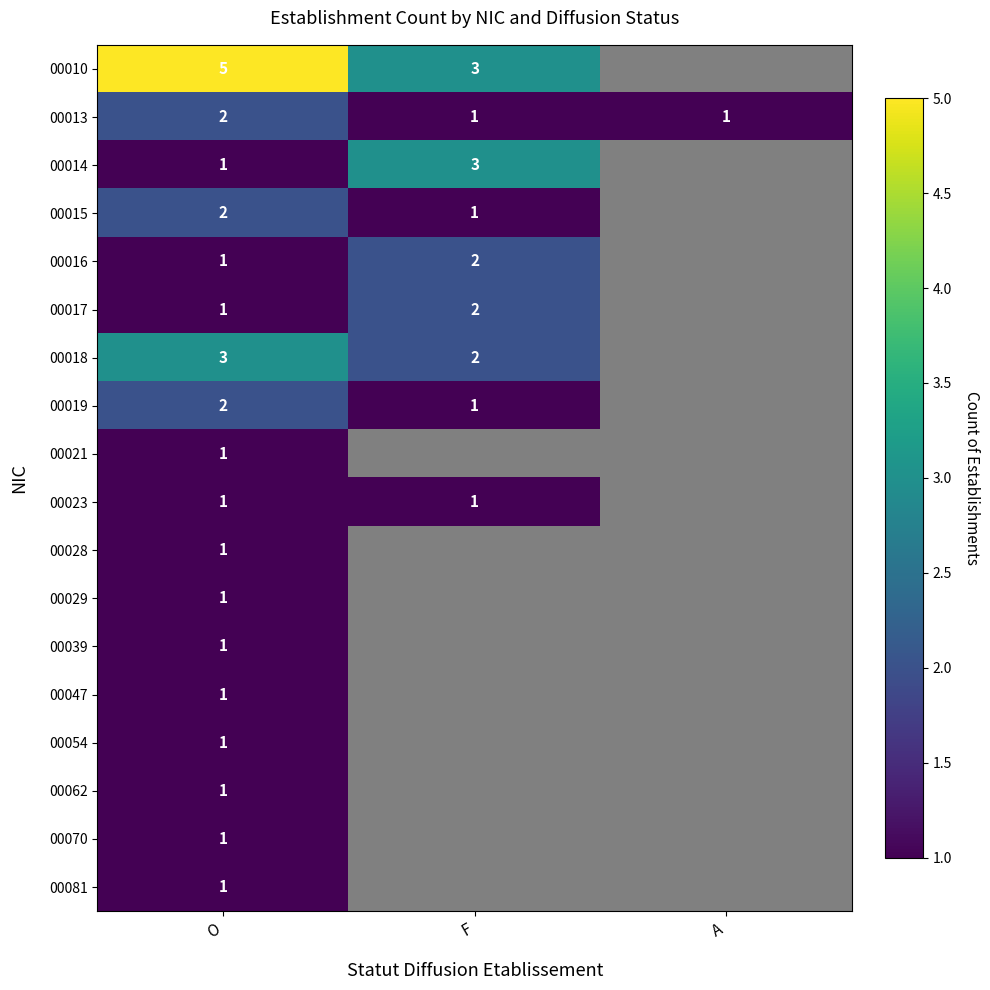

What is the maximum value shown in the chart?

5.0